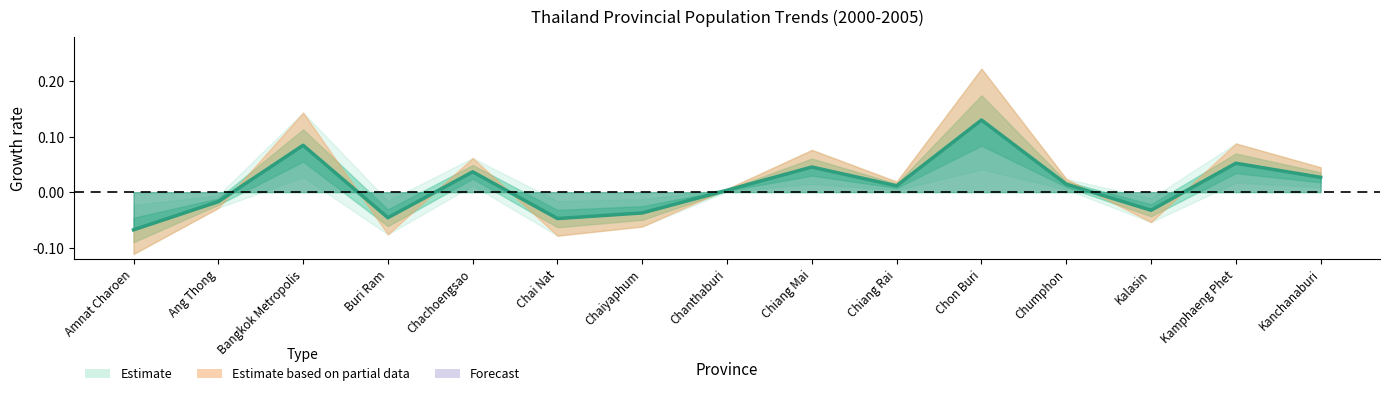

The chart shows a value of 0.0 at Kamphaeng Phet. True or false?

False